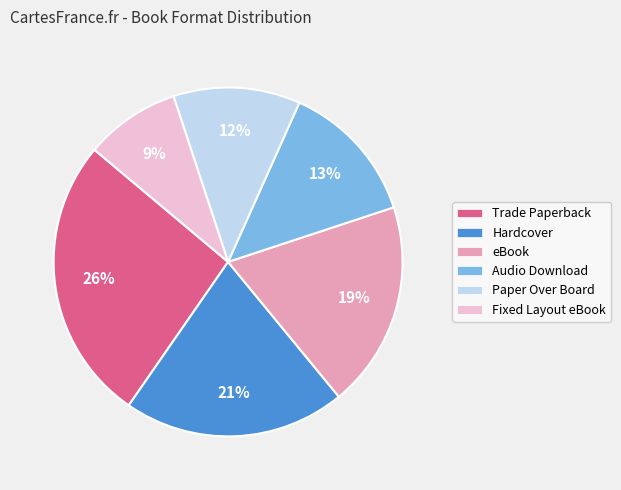

The eBook slice represents 9% of the pie. True or false?

False